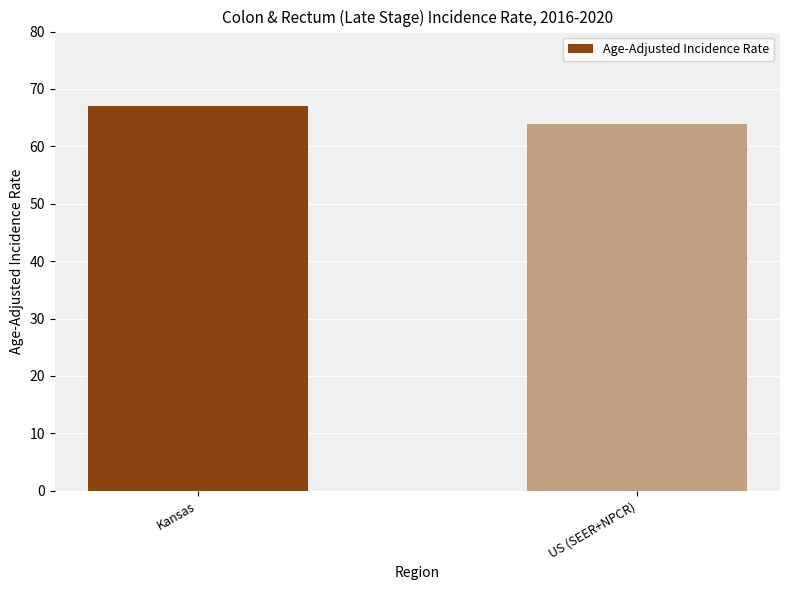

List the labels in order of value, largest first.

Kansas, US (SEER+NPCR)